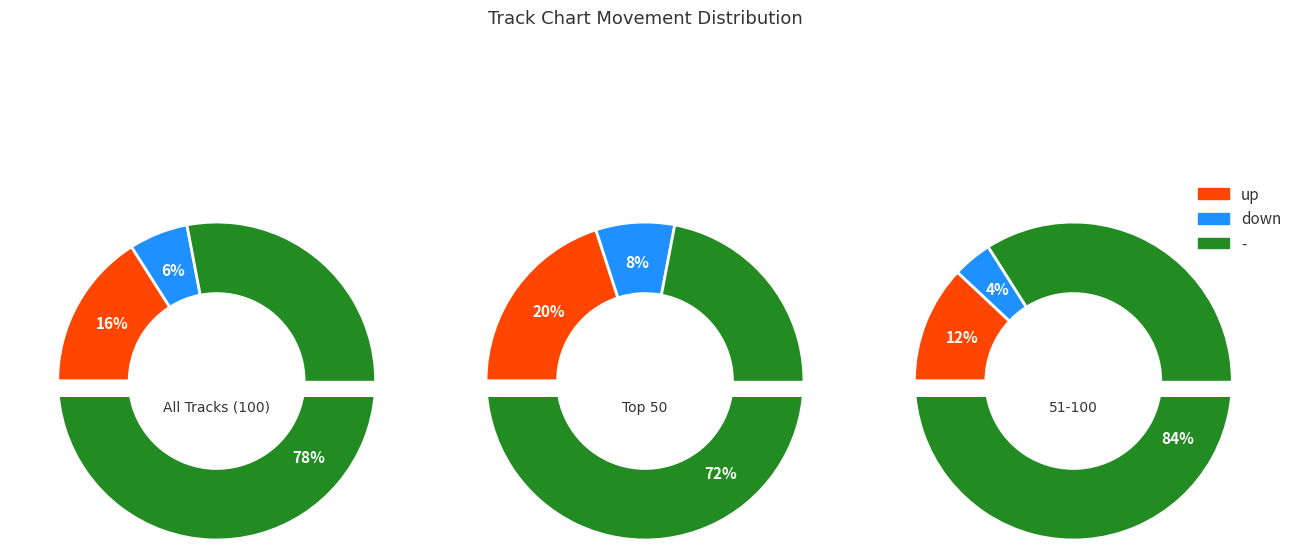

To the nearest percent, what portion does down represent?

6%